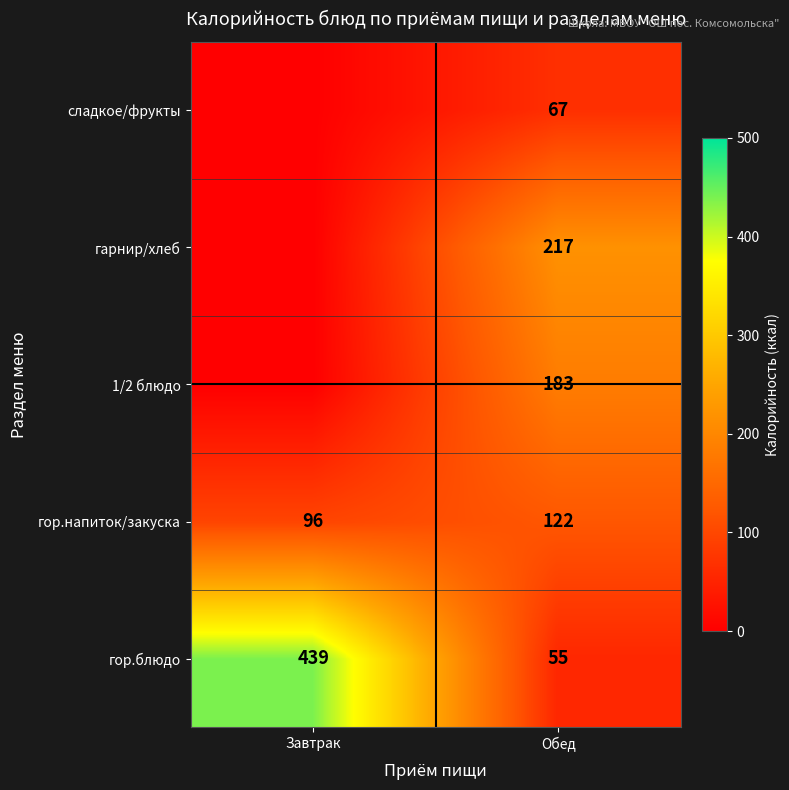

At Обед, list the series in order from smallest to largest.

гор.блюдо, сладкое/фрукты, гор.напиток/закуска, 1/2 блюдо, гарнир/хлеб